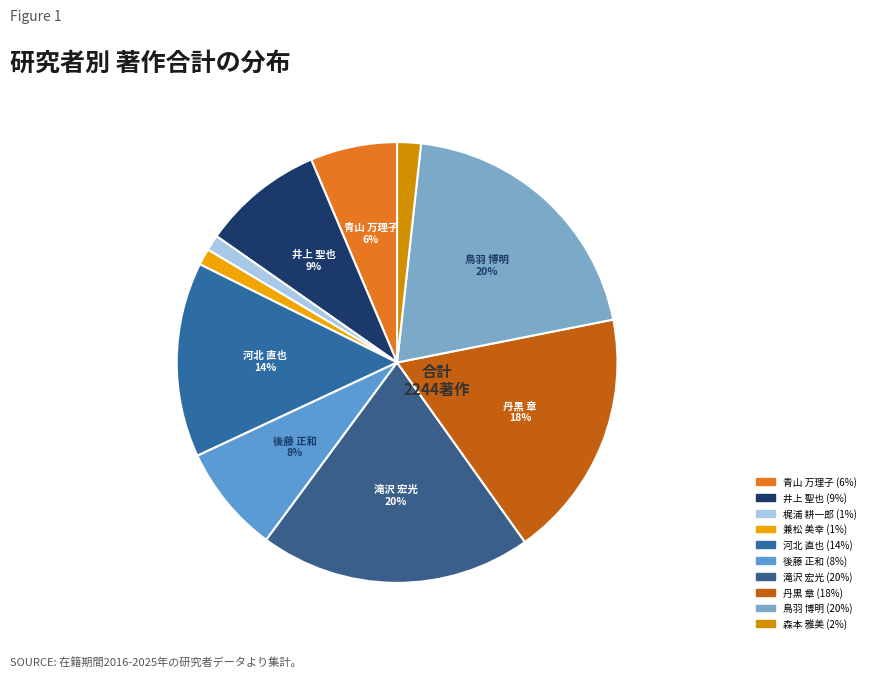

Is there any slice that represents more than half of the pie?

No